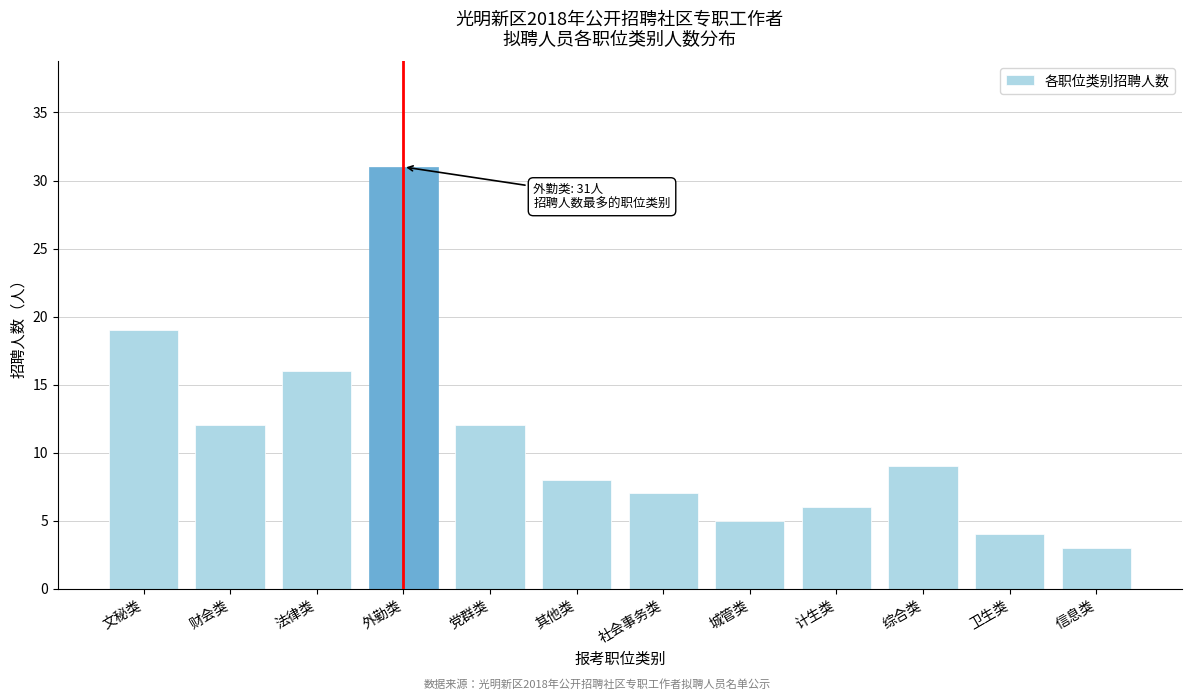

Reading left to right, what are all the values shown in this chart?

文秘类=19	财会类=12	法律类=16	外勤类=31	党群类=12	其他类=8	社会事务类=7	城管类=5	计生类=6	综合类=9	卫生类=4	信息类=3